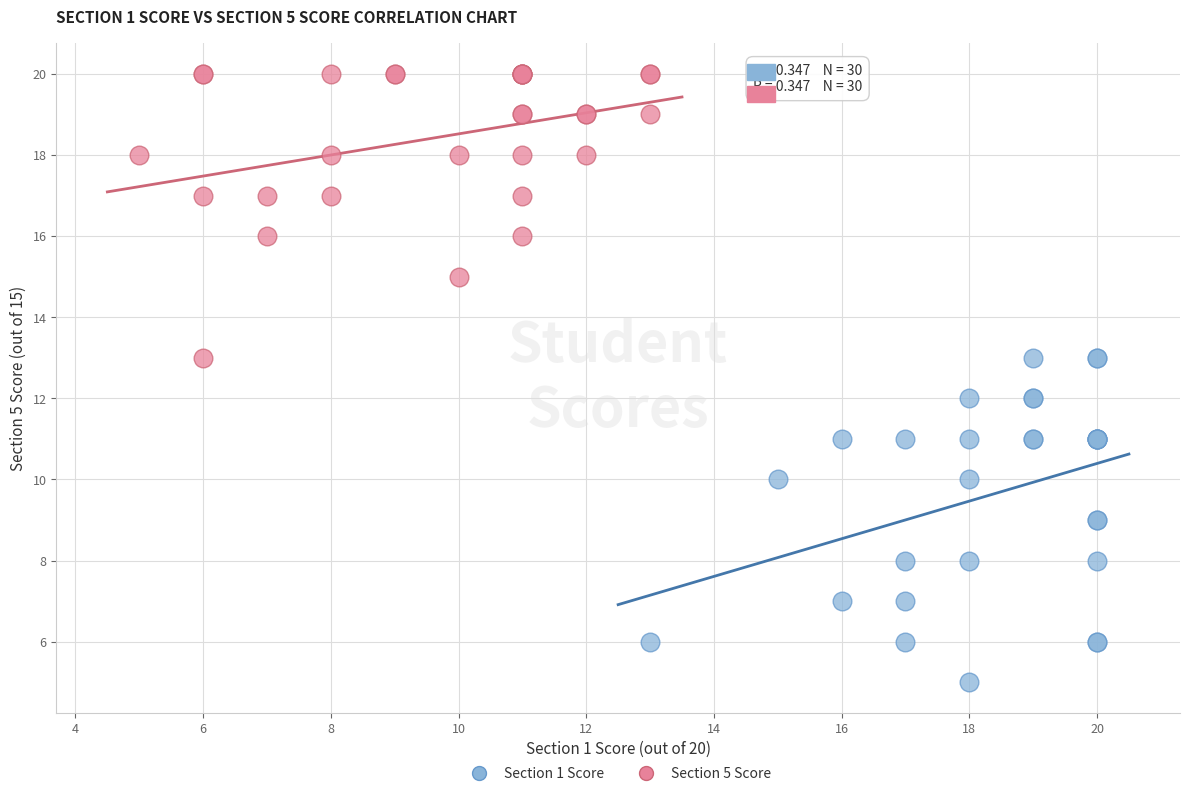

Which series contains the highest Y value?

Section 5 Score